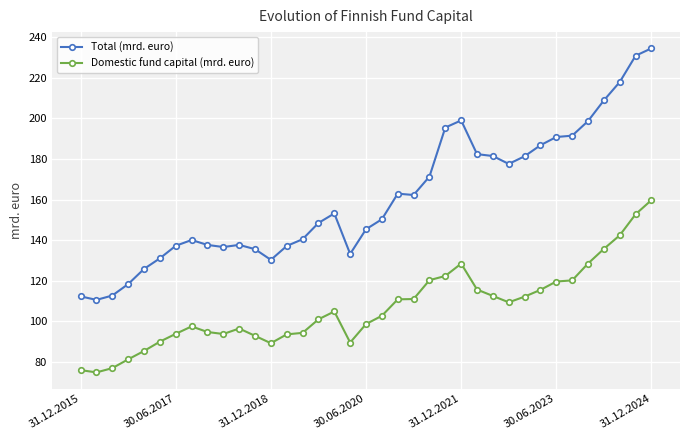

List the series in order of their peak value, lowest first.

Domestic fund capital (mrd. euro), Total (mrd. euro)